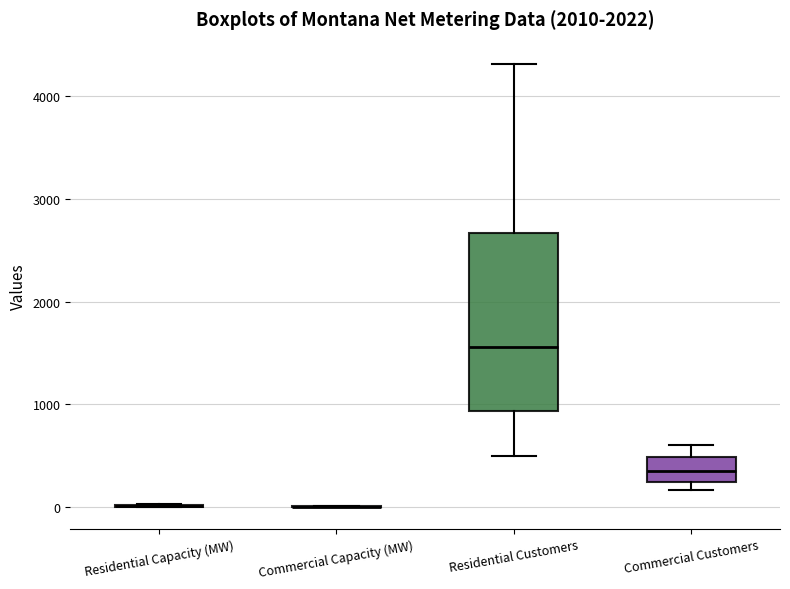

Comparing the boxes themselves (not the whiskers), which one is the tallest?

Residential Customers